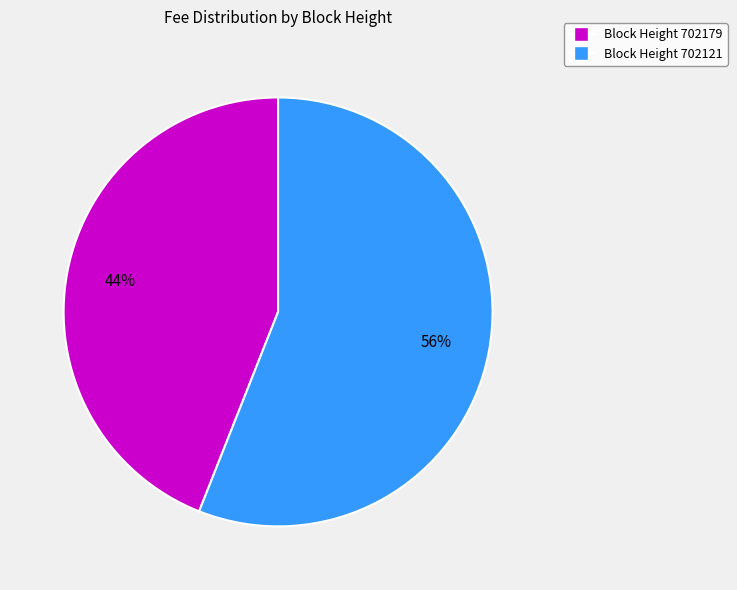

Which category has the biggest portion of the pie?

Block Height 702121